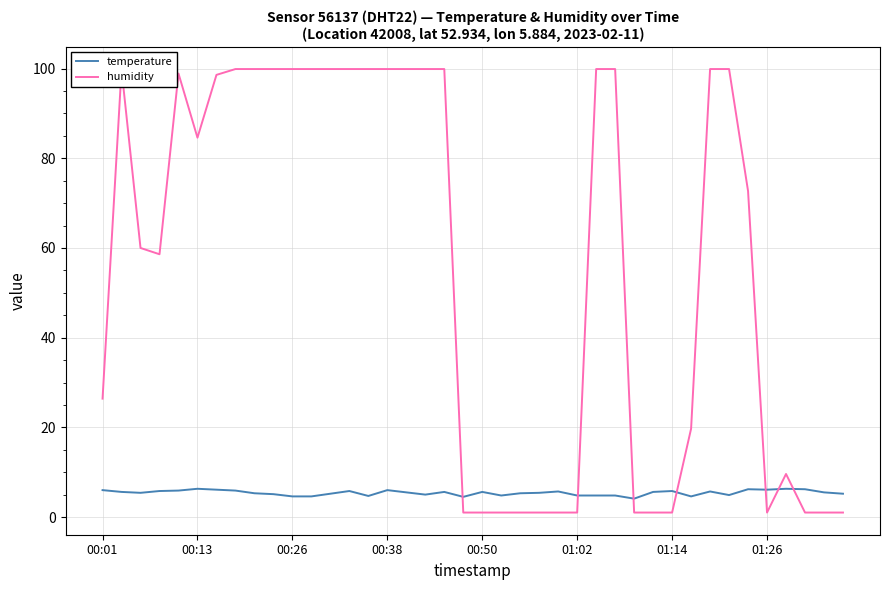

What is the minimum value for temperature?

4.1